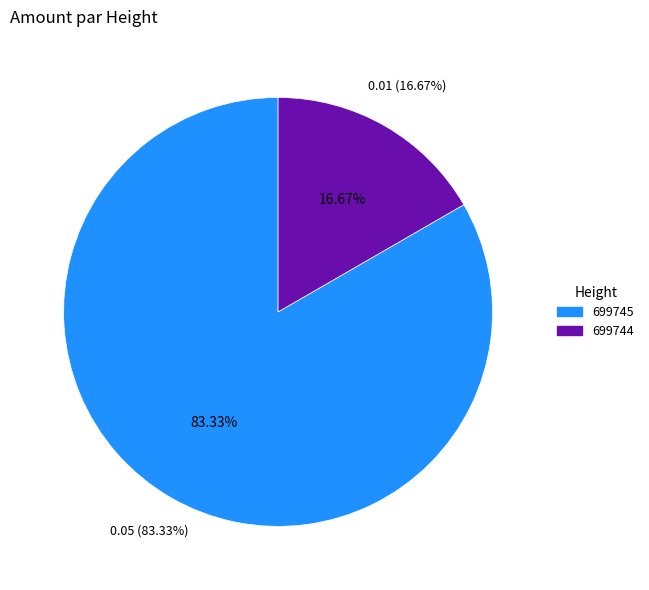

To the nearest percent, what percentage of the pie is 699745?

83%